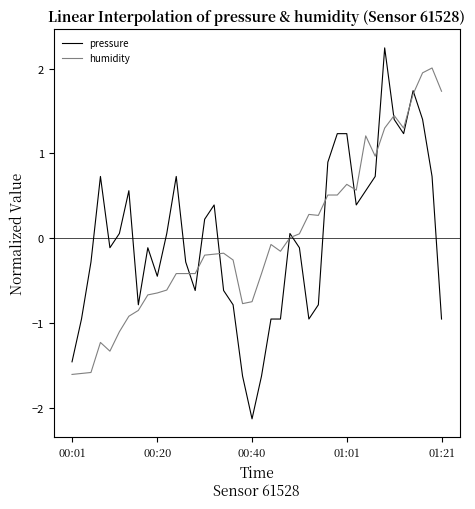

What is the maximum value for humidity?

2.0